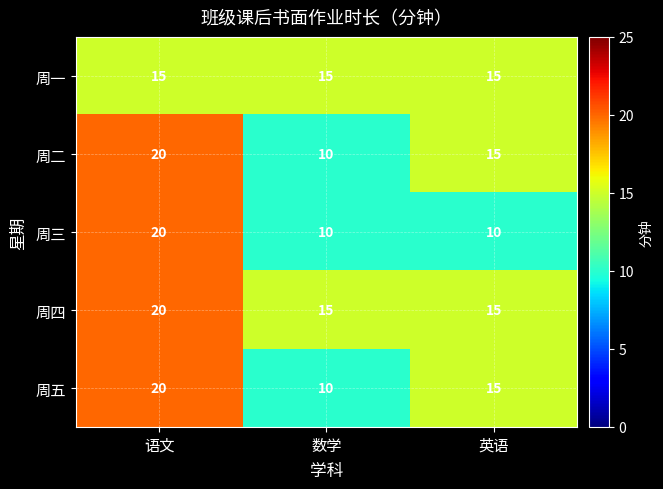

What is the approximate value of 周五 at 语文, to the nearest 10?

20